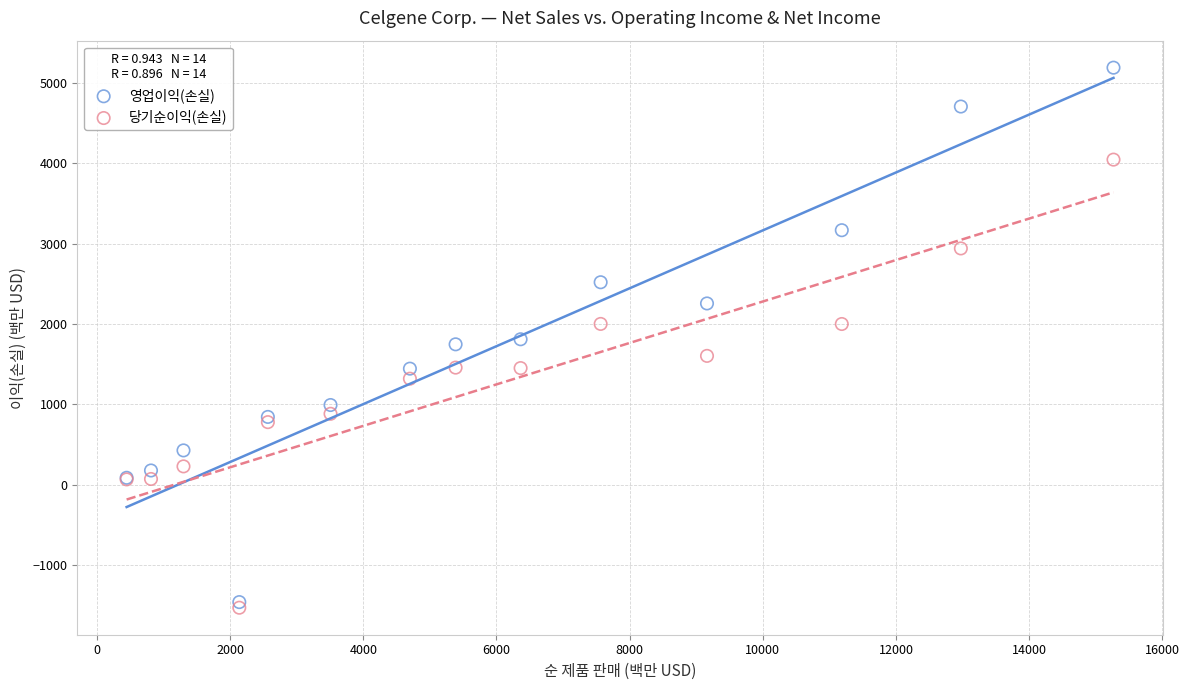

Which series contains the lowest Y value?

당기순이익(손실)